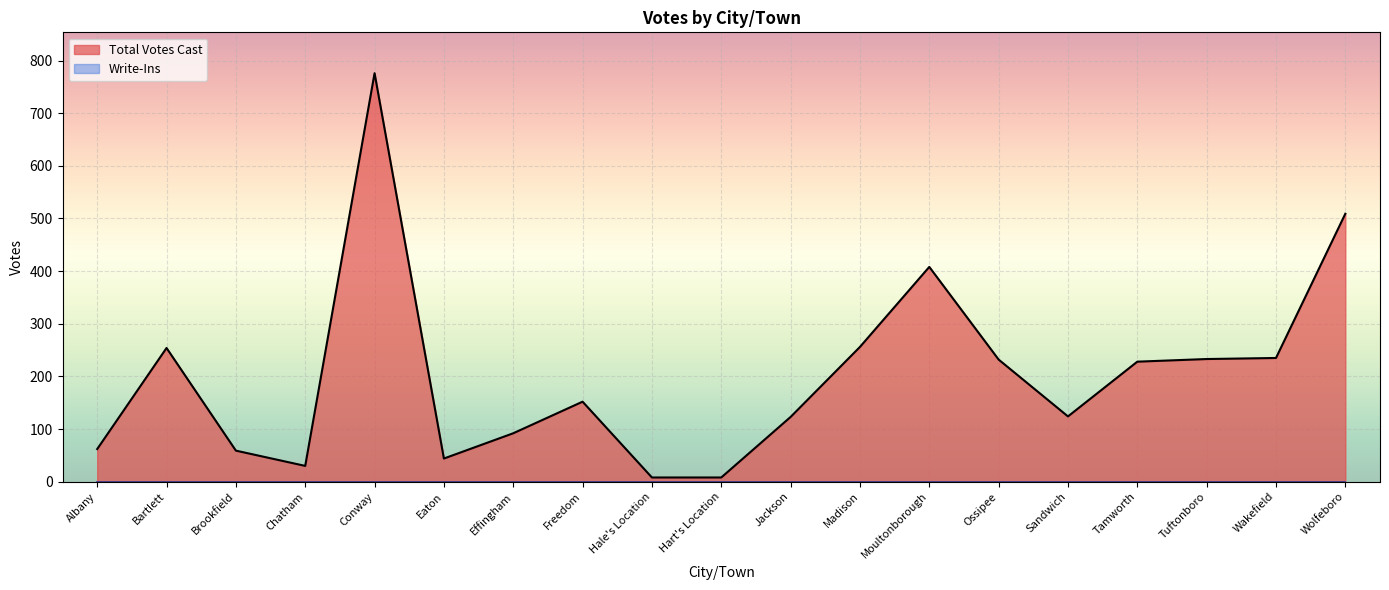

Rank the categories by value from highest to lowest.

Conway, Wolfeboro, Moultonborough, Madison, Bartlett, Wakefield, Tuftonboro, Ossipee, Tamworth, Freedom, Sandwich, Jackson, Effingham, Albany, Brookfield, Eaton, Chatham, Hale's Location, Hart's Location